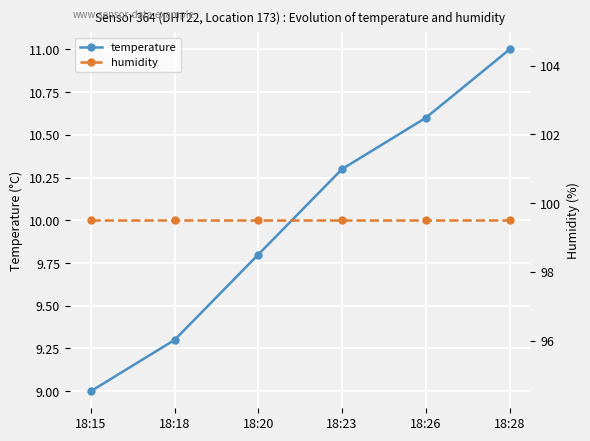

True or false: temperature and humidity intersect in this chart.

False